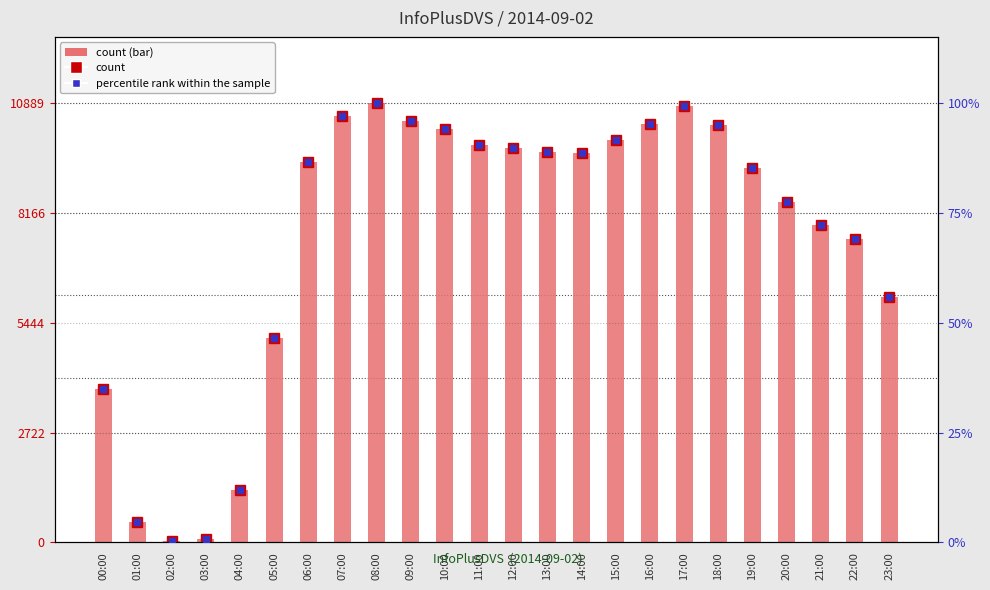

Rank the series at 09:00 from lowest to highest value.

percentile rank within the sample, count (marker), count